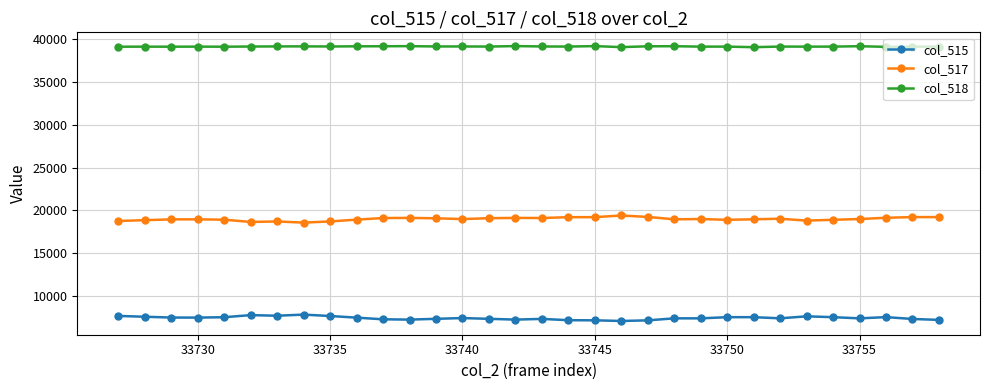

What is the difference between the maximum and minimum values in the col_517 series?

833